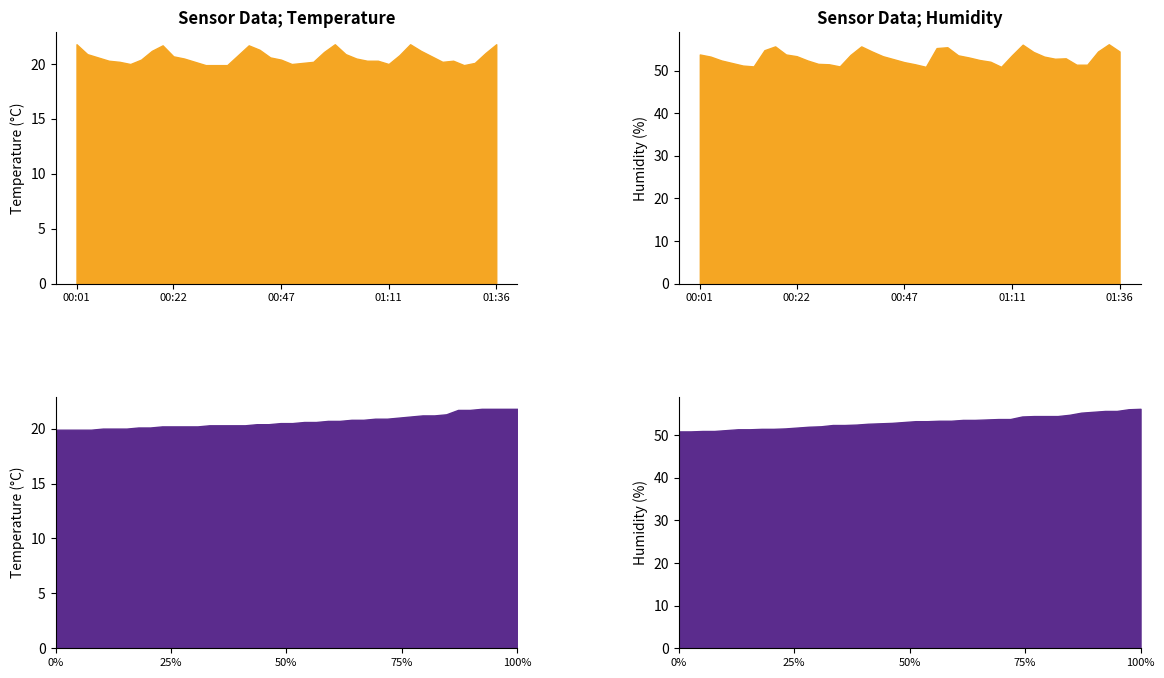

Which label corresponds to the largest value in the chart?

01:33